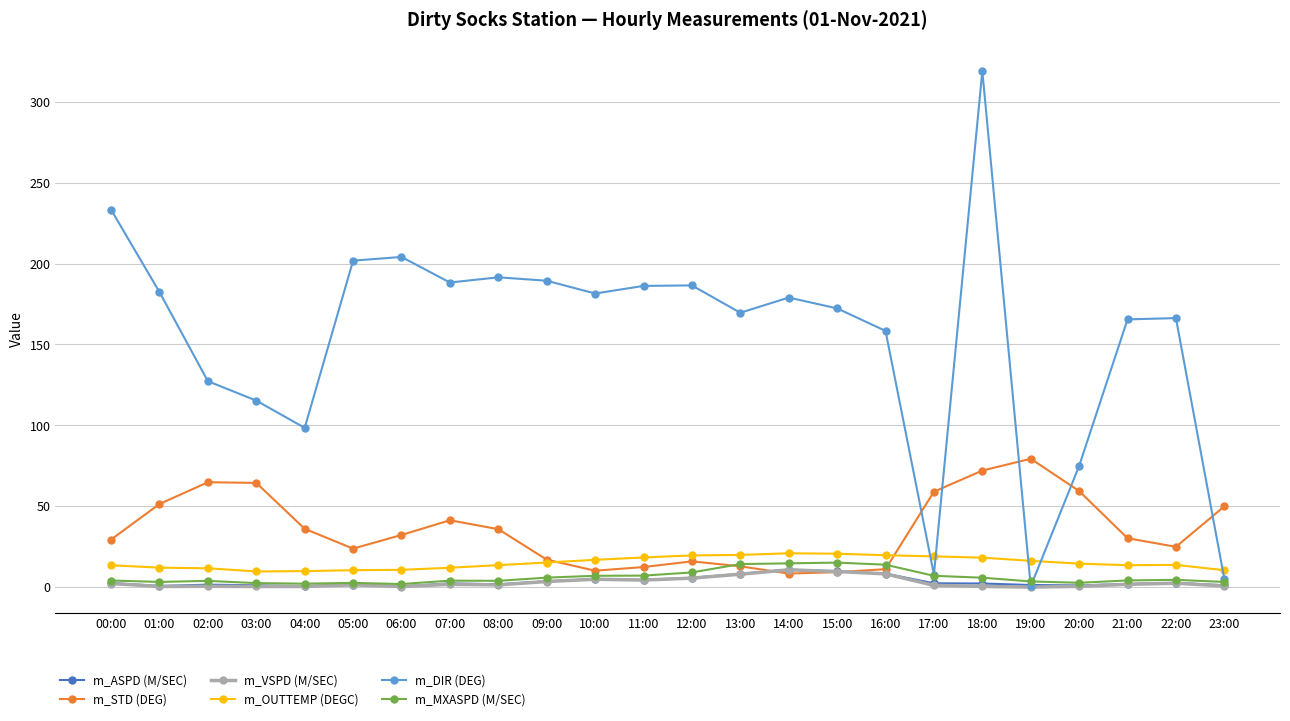

True or false: m_OUTTEMP (DEGC) has more than 0 points higher than both neighbors.

True